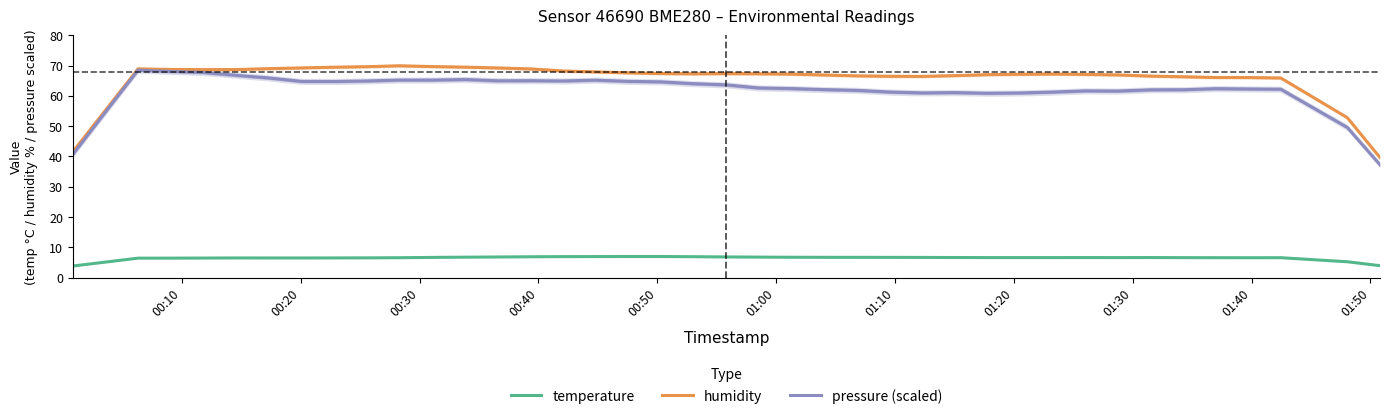

True or false: temperature and pressure (scaled) intersect in this chart.

False